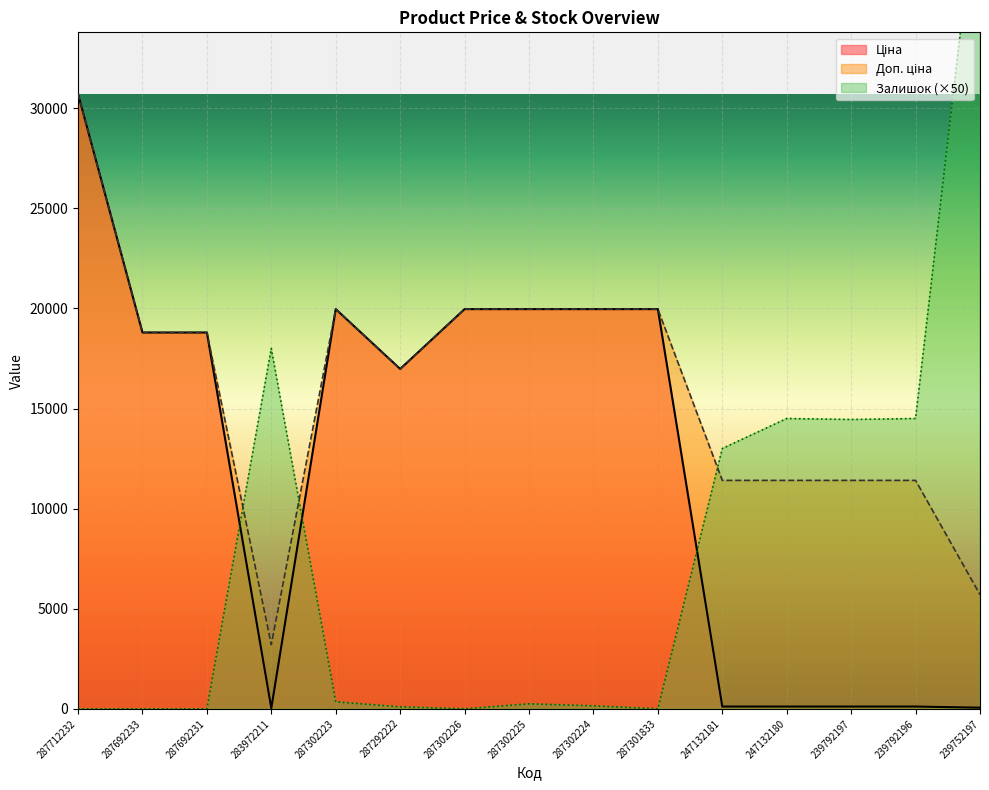

What is the difference between the highest and lowest values at 239792197?

14335.9